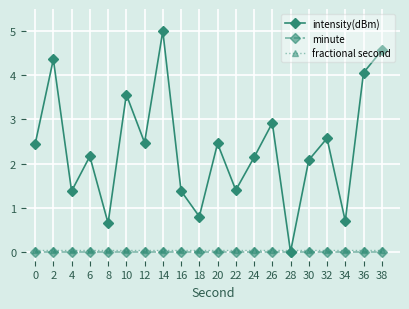

What is the maximum value for intensity(dBm)?

5.0